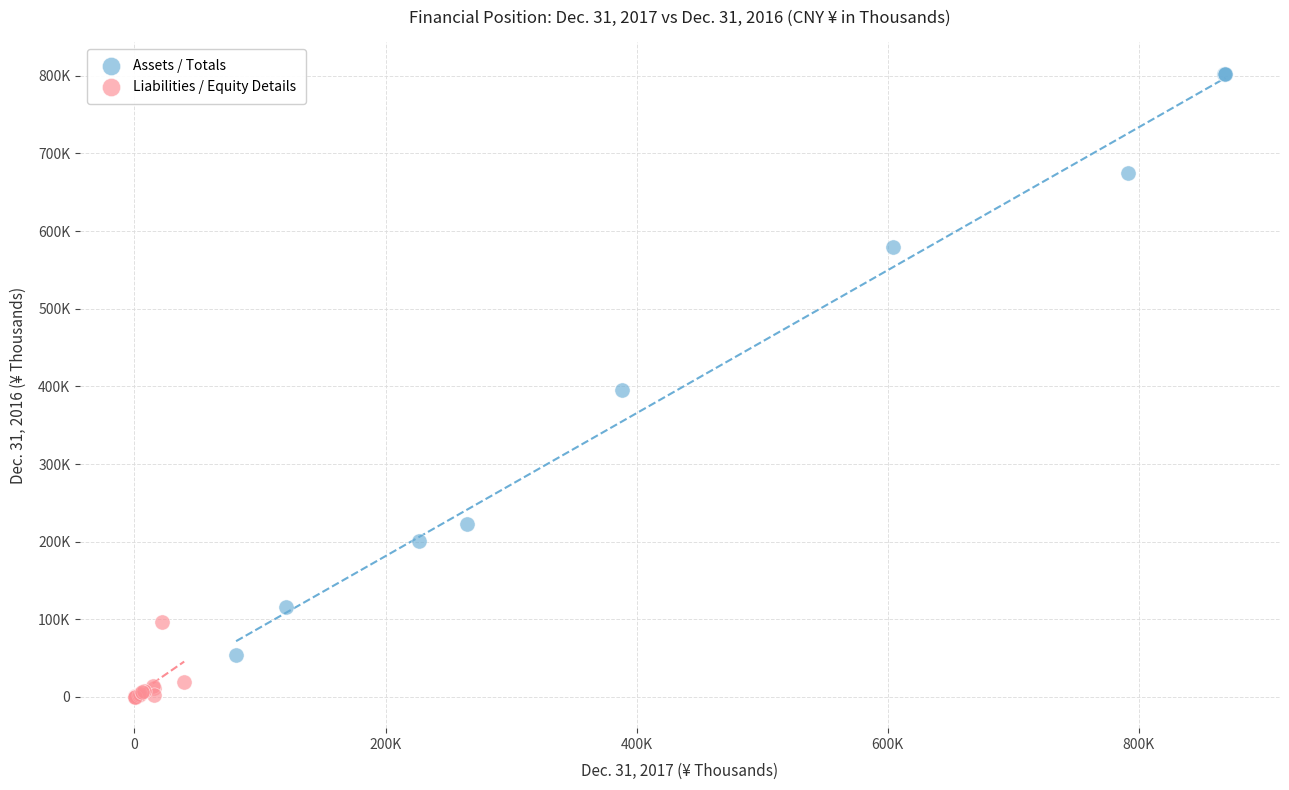

What are all the series names shown in the legend?

Assets / Totals, Liabilities / Equity Details